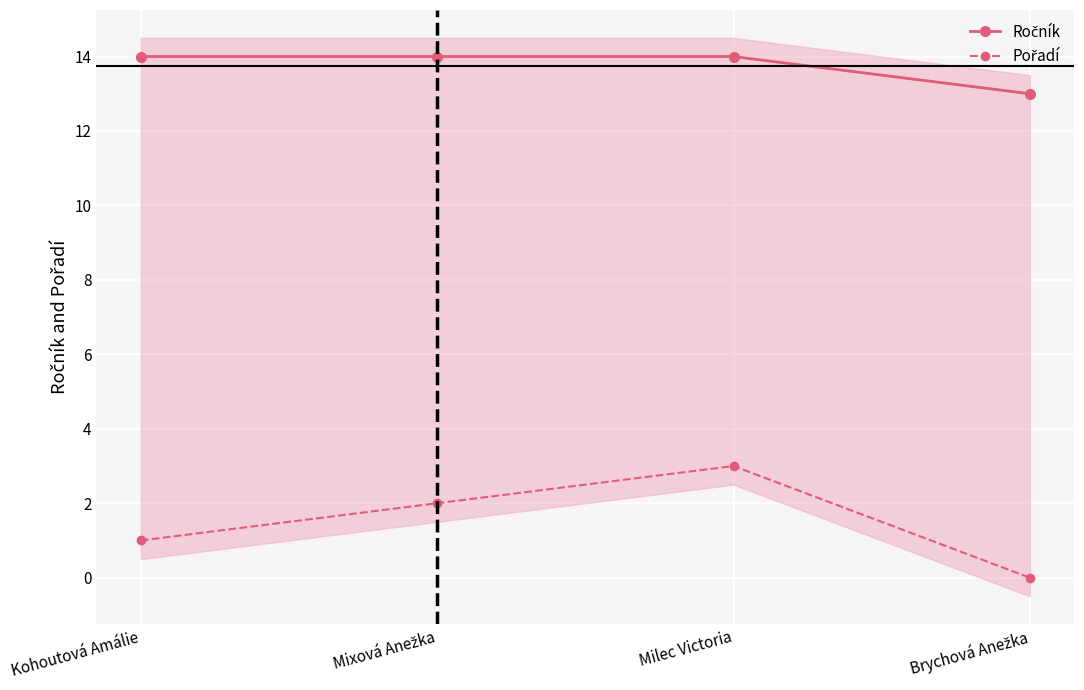

Reading left to right, transcribe all the data shown in this chart.

Ročník: 14	14	14	13
Pořadí: 1	2	3	0